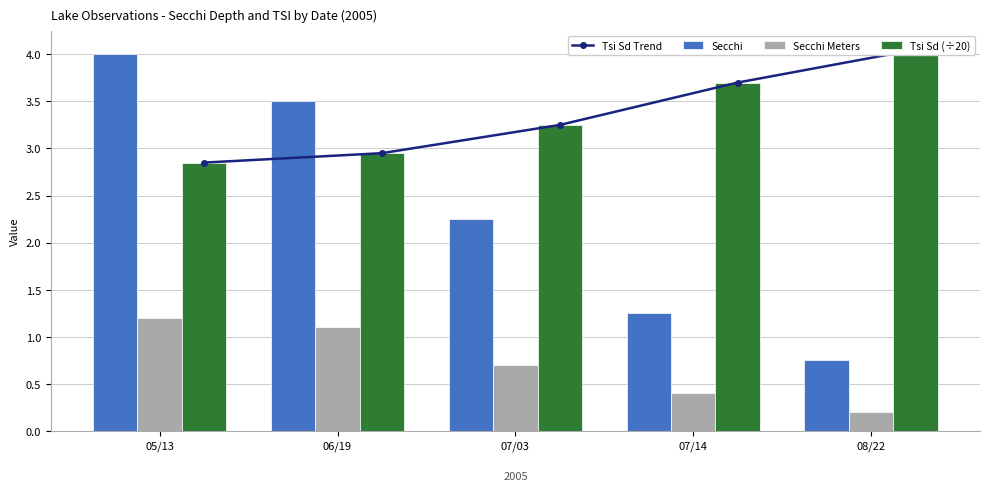

At which label does Tsi Sd Trend reach its peak?

08/22